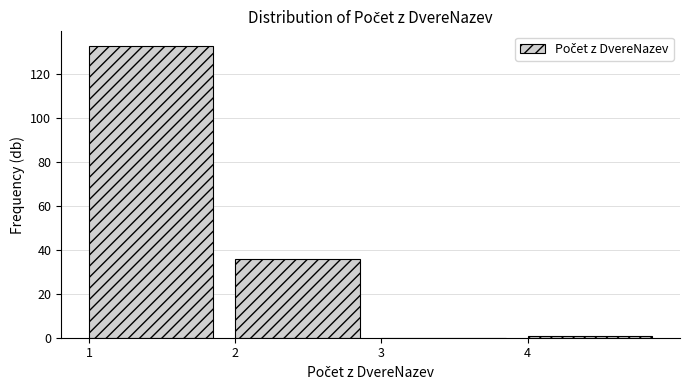

How tall is the bar that spans 2 to 3 on the x-axis? The values are not printed on the chart, so give them approximately, as read against the axis.

36